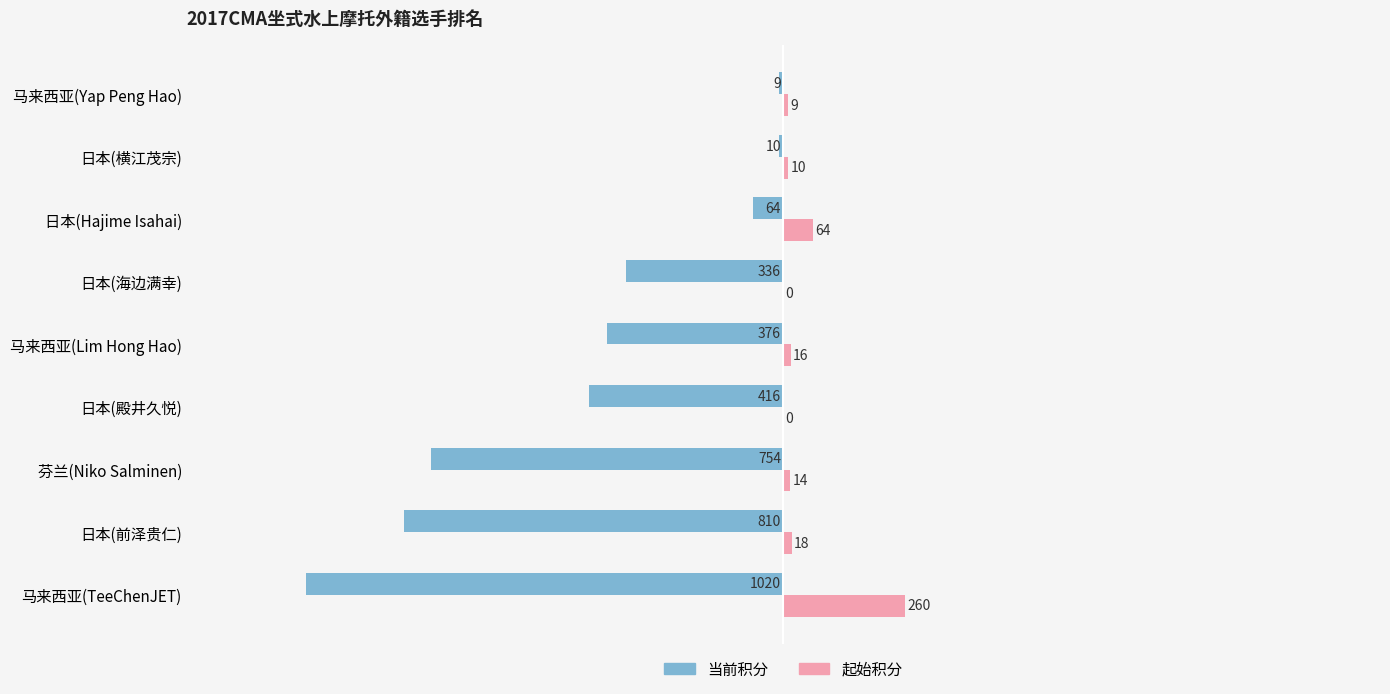

Count the number of data series in this chart.

2